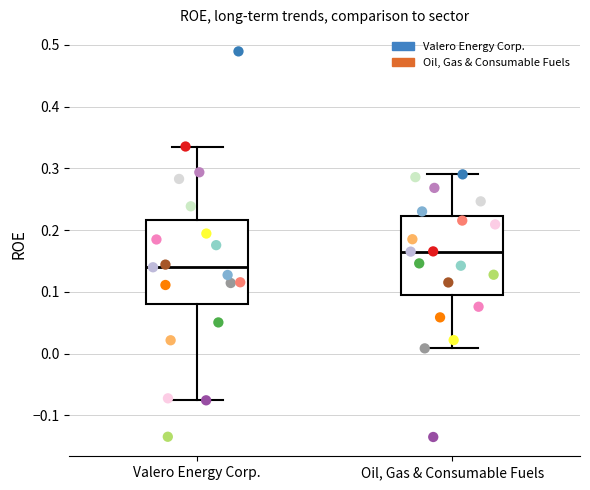

Reading left to right, transcribe this box plot: for each box, give where its median line is, the range the box spans, and where its two whiskers end, as read against the y-axis. The values are not printed on the chart, so give them approximately, as read against the axis.

Valero Energy Corp.: median 0.14, box 0.08 to 0.22, whiskers -0.08 to 0.34
Oil, Gas & Consumable Fuels: median 0.17, box 0.10 to 0.22, whiskers 0.01 to 0.29